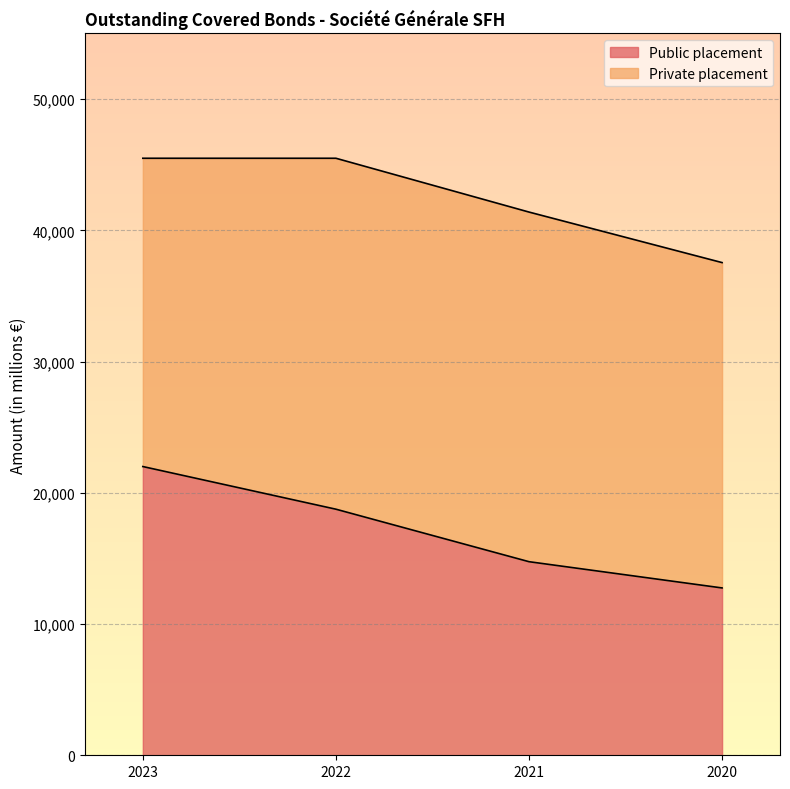

What is the minimum value shown in the chart?

12750